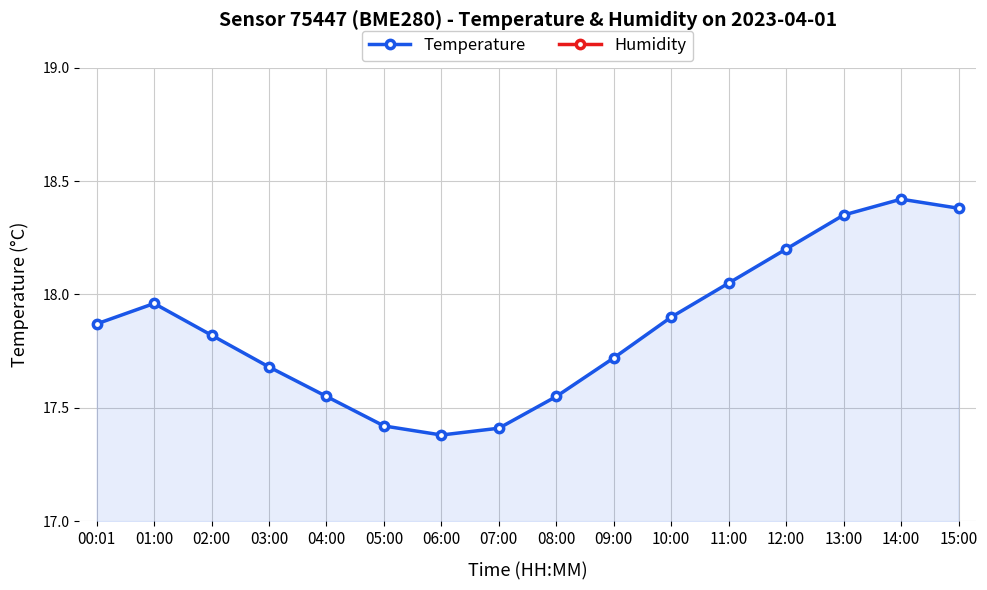

Which category has the highest value across all series?

12:00